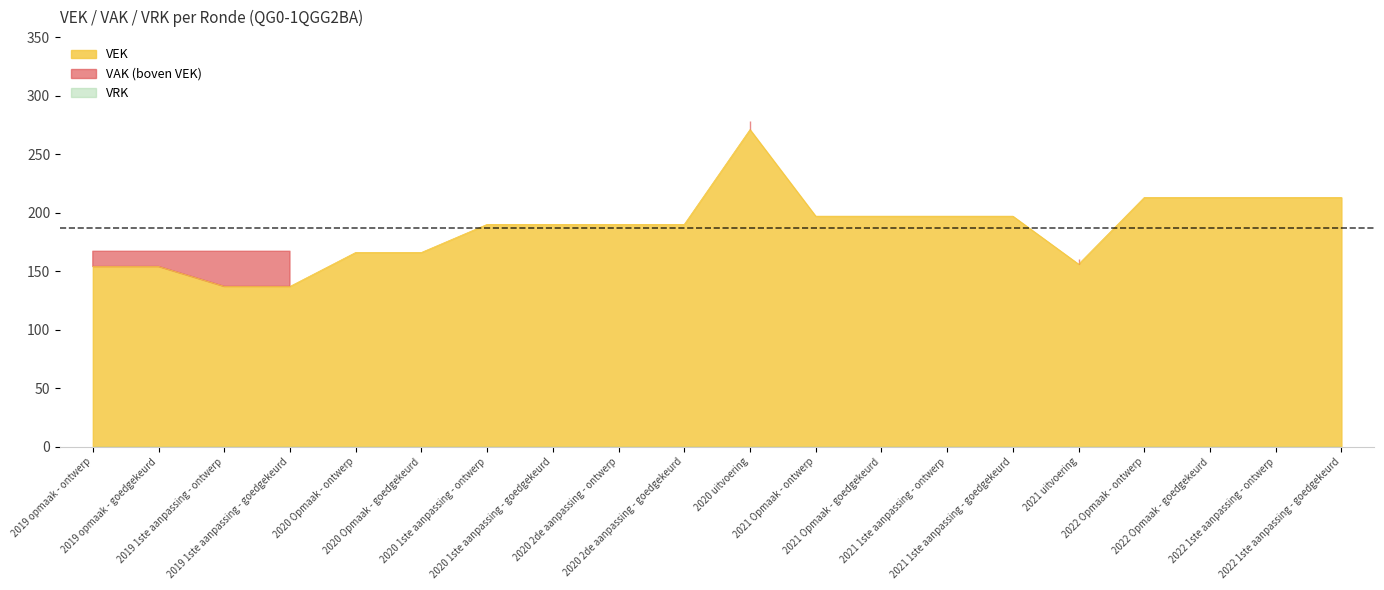

What value does the data have at 2020 1ste aanpassing - goedgekeurd, to the nearest 10?

190